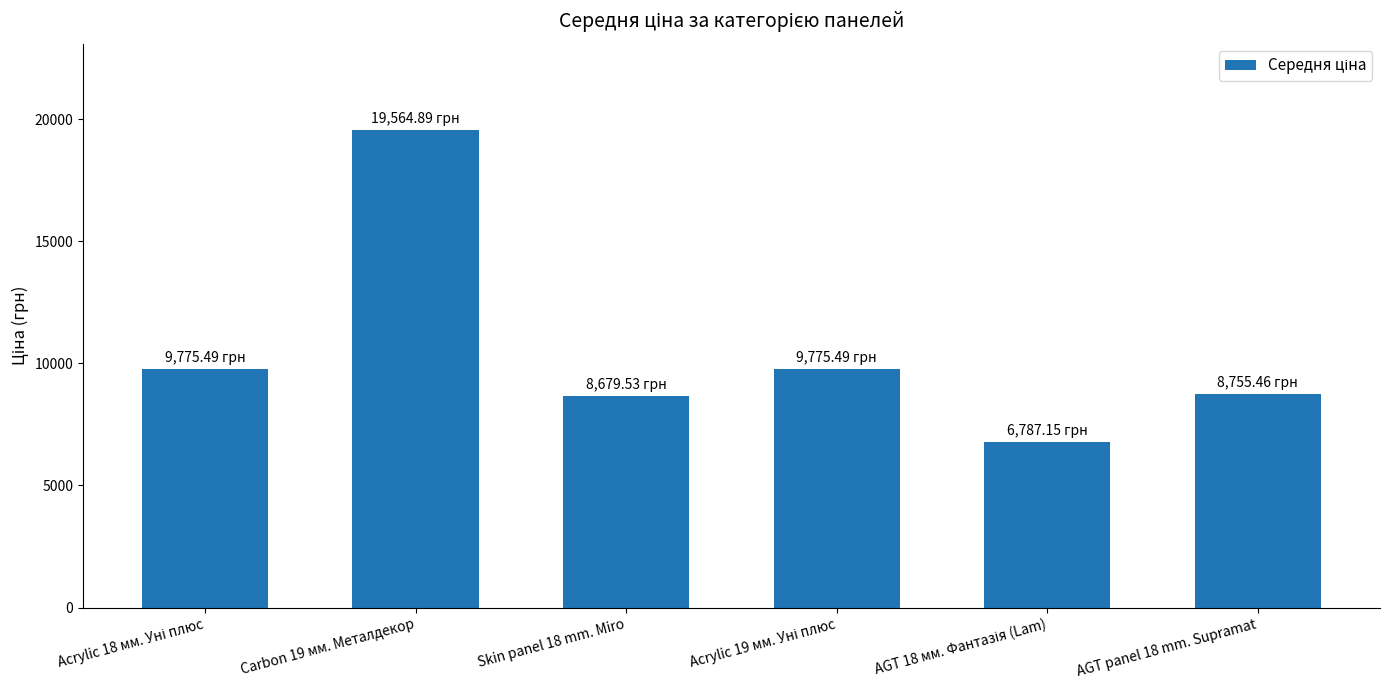

What is the difference between the maximum and minimum values?

12777.7